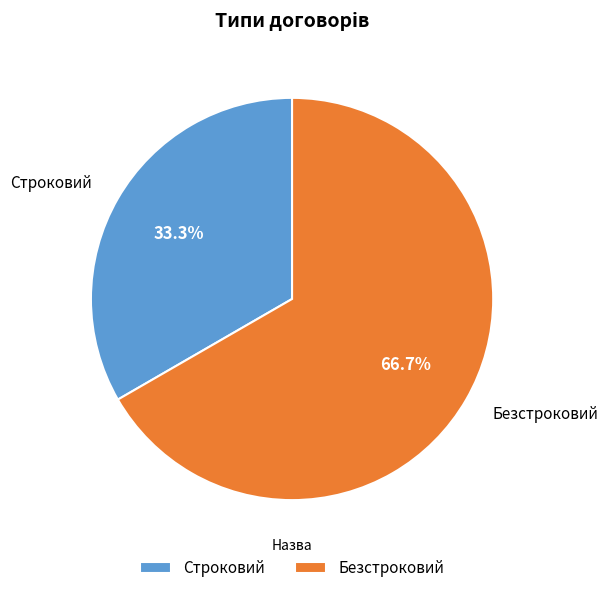

Approximately how many times larger is the value at Строковий compared to Безстроковий?

0.5